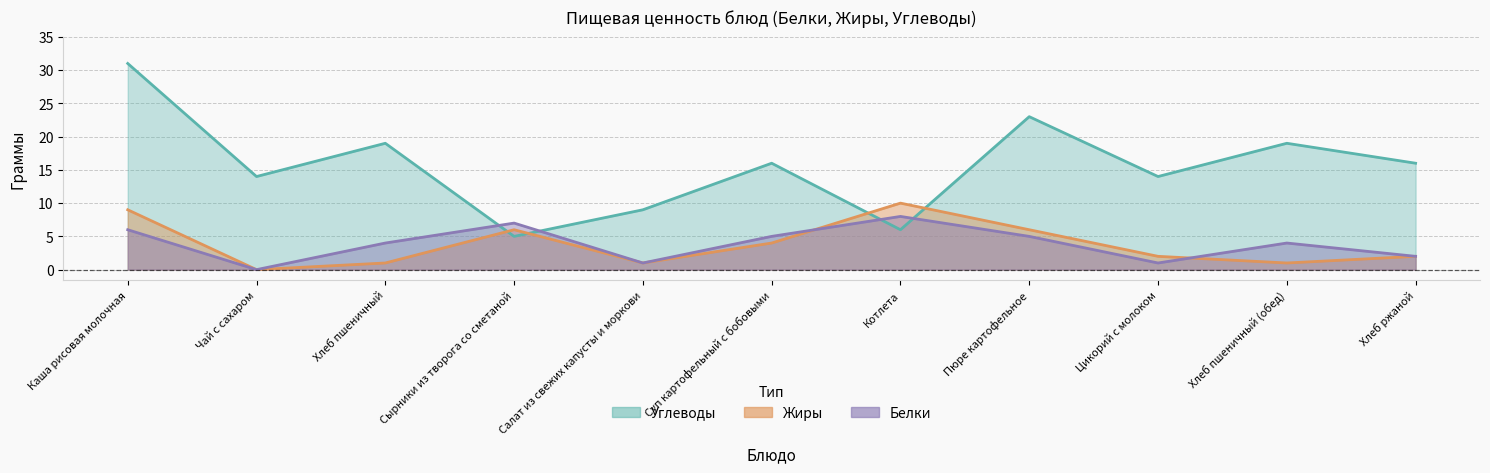

What is the label of the 1st point from the left?

Каша рисовая молочная